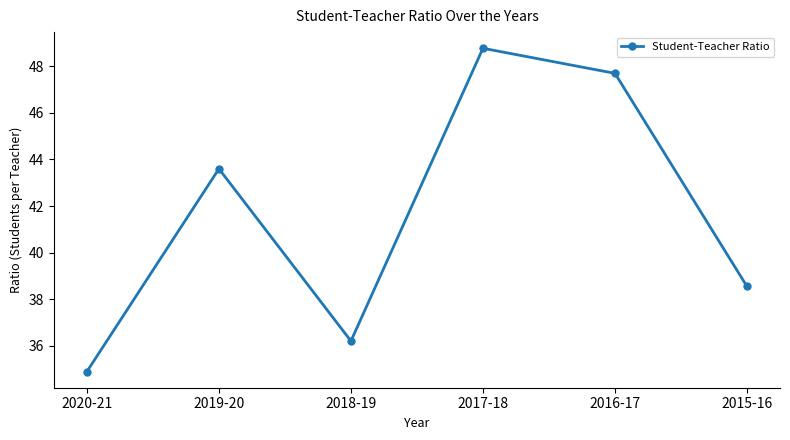

How many points are lower than both their immediate neighbors (excluding endpoints)?

1